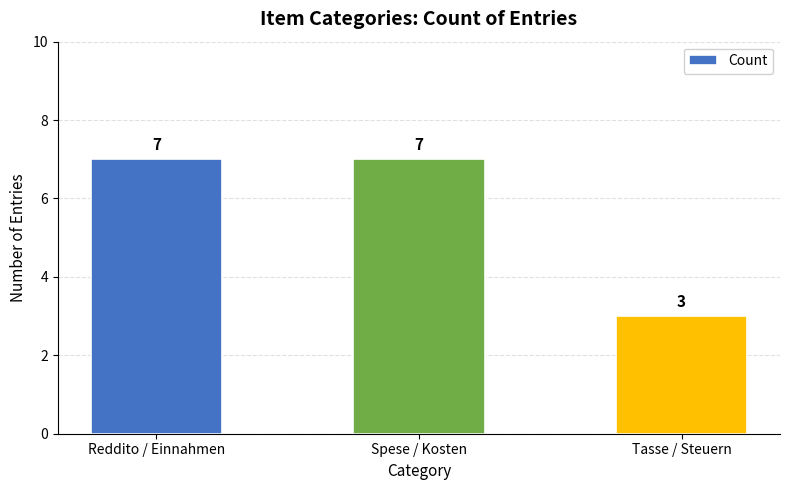

What is the greatest value displayed?

7